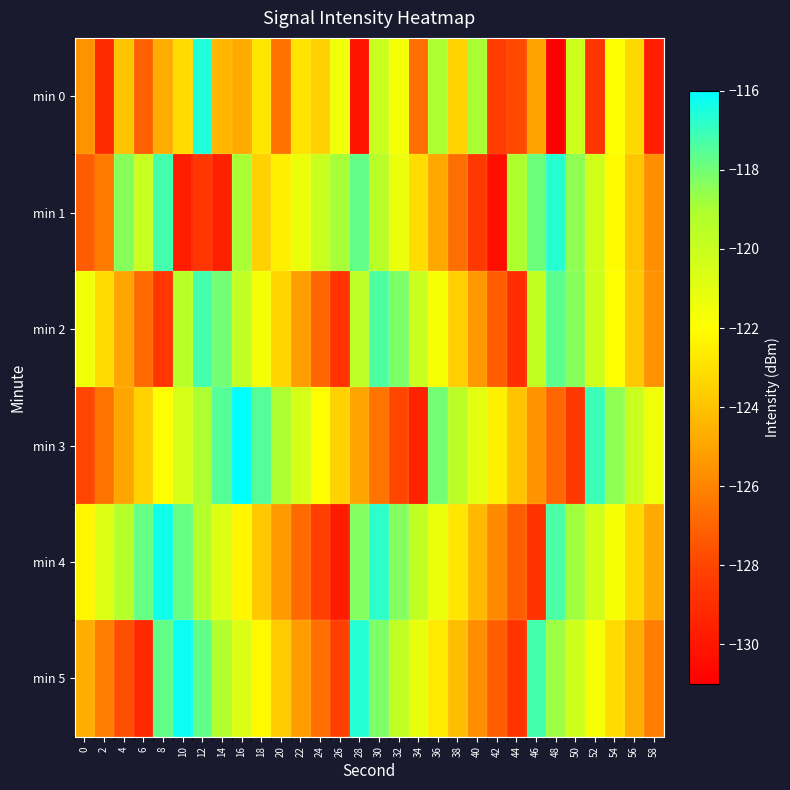

Reading right to left, extract all data points from this chart.

min 0: 58=-129.6	56=-123.3	54=-122.0	52=-128.7	50=-120.2	48=-131.0	46=-125.0	44=-127.8	42=-128.4	40=-119.0	38=-123.5	36=-119.0	34=-126.7	32=-121.7	30=-120.0	28=-130.1	26=-121.5	24=-123.6	22=-122.9	20=-126.6	18=-122.8	16=-124.8	14=-124.4	12=-116.6	10=-123.2	8=-124.8	6=-127.1	4=-123.9	2=-129.1	0=-125.6
min 1: 58=-125.7	56=-123.9	54=-122.1	52=-120.3	50=-118.5	48=-116.7	46=-117.9	44=-119.1	42=-130.3	40=-128.5	38=-126.7	36=-124.9	34=-123.1	32=-121.3	30=-119.5	28=-117.7	26=-118.9	24=-120.1	22=-121.3	20=-122.5	18=-123.5	16=-119.0	14=-129.5	12=-128.6	10=-129.7	8=-117.2	6=-120.0	4=-118.4	2=-126.3	0=-127.3
min 2: 58=-125.6	56=-123.8	54=-122.0	52=-120.2	50=-118.4	48=-117.6	46=-119.8	44=-129.0	42=-127.2	40=-125.4	38=-123.6	36=-121.8	34=-120.0	32=-118.2	30=-117.4	28=-119.6	26=-128.8	24=-127.0	22=-125.2	20=-123.4	18=-121.6	16=-119.8	14=-118.0	12=-117.2	10=-119.4	8=-128.6	6=-126.8	4=-125.0	2=-123.2	0=-121.5
min 3: 58=-121.5	56=-120.0	54=-118.5	52=-117.0	50=-128.5	48=-127.0	46=-125.5	44=-124.0	42=-122.5	40=-121.0	38=-119.5	36=-118.0	34=-129.5	32=-128.0	30=-126.5	28=-125.0	26=-123.5	24=-122.0	22=-120.5	20=-119.0	18=-117.5	16=-116.0	14=-117.5	12=-119.0	10=-120.5	8=-122.0	6=-123.5	4=-125.0	2=-126.5	0=-128.0
min 4: 58=-124.8	56=-123.3	54=-121.8	52=-120.3	50=-118.8	48=-117.3	46=-128.8	44=-127.3	42=-125.8	40=-124.3	38=-122.8	36=-121.3	34=-119.8	32=-118.3	30=-116.8	28=-118.3	26=-129.8	24=-128.3	22=-126.8	20=-125.3	18=-123.8	16=-122.3	14=-120.8	12=-119.3	10=-117.8	8=-116.3	6=-117.8	4=-119.3	2=-120.8	0=-122.3
min 5: 58=-126.2	56=-124.7	54=-123.2	52=-121.7	50=-120.2	48=-118.7	46=-117.2	44=-128.7	42=-127.2	40=-125.7	38=-124.2	36=-122.7	34=-121.2	32=-119.7	30=-118.2	28=-116.7	26=-128.2	24=-126.7	22=-125.2	20=-123.7	18=-122.2	16=-120.7	14=-119.2	12=-117.7	10=-116.2	8=-117.7	6=-129.2	4=-127.7	2=-126.2	0=-124.7